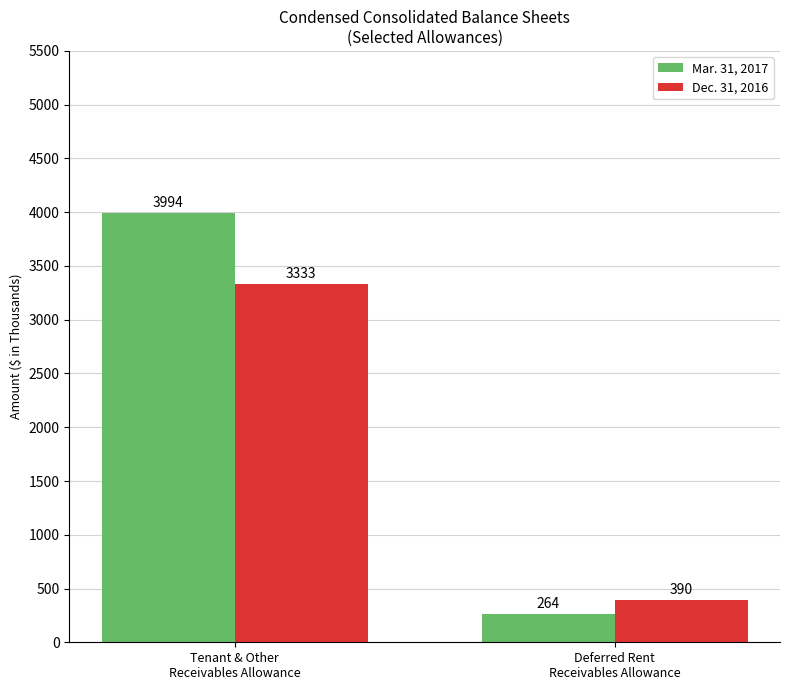

At how many categories does at least one series exceed 3037?

1